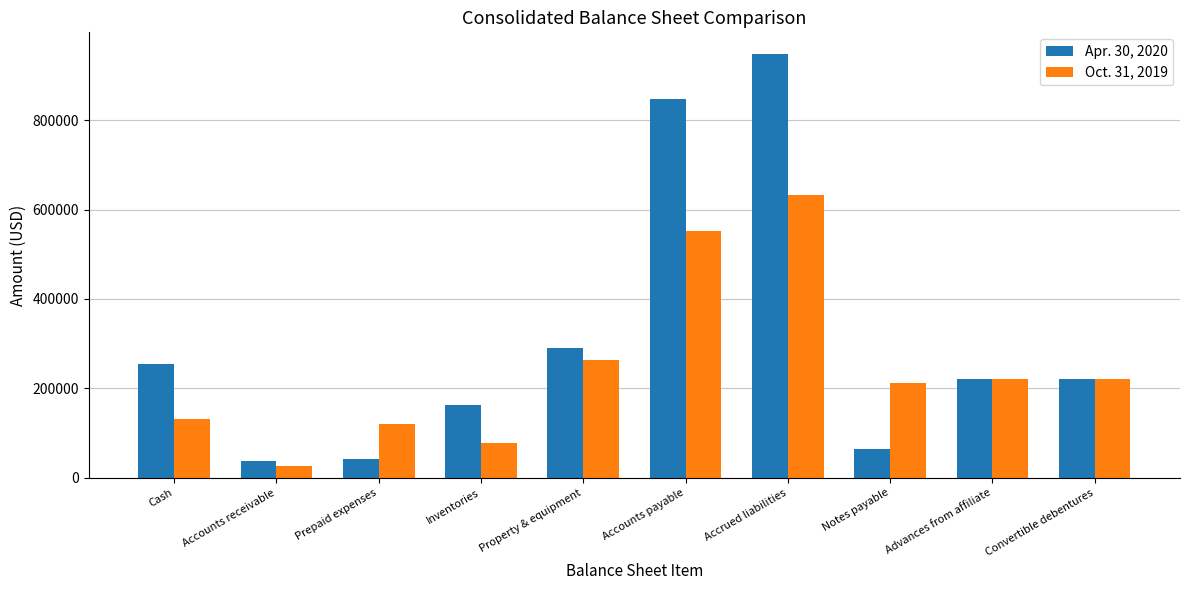

What value does the Oct. 31, 2019 series have at Accounts payable, to the nearest 100?

552400